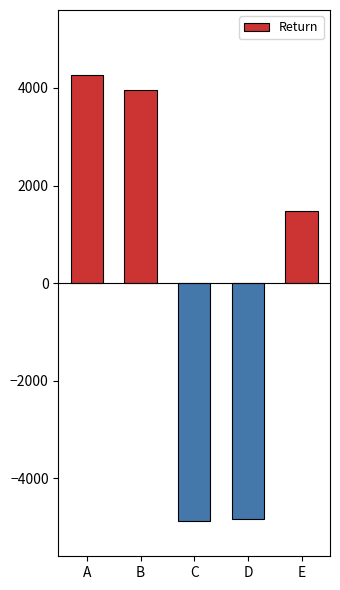

What is the value of the 4th bar from the left?

-4832.6